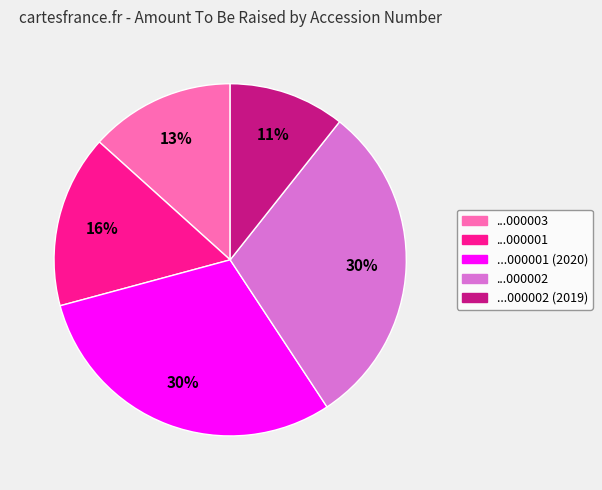

What is the smallest slice in the pie chart?

...000002 (2019)